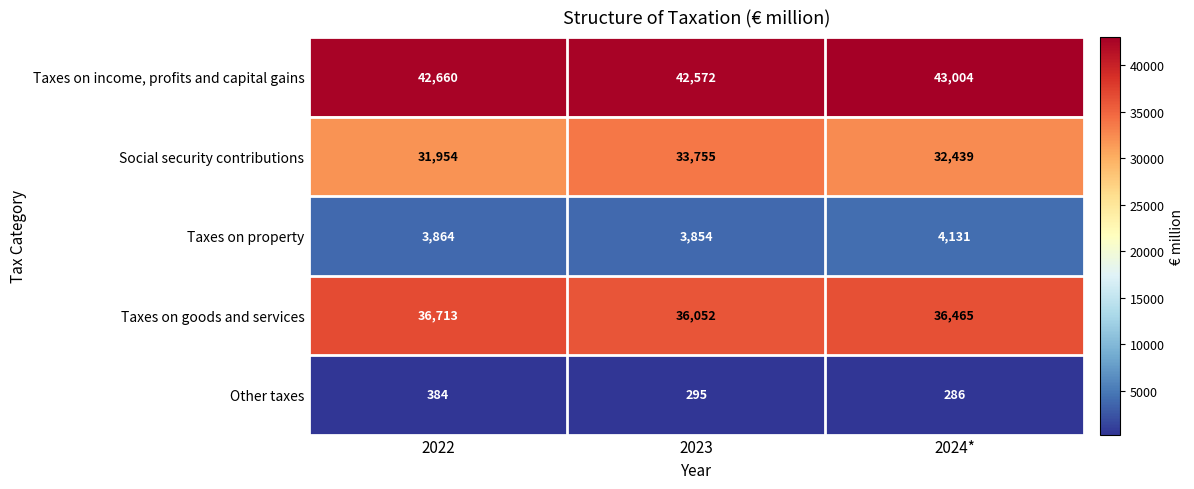

Reading left to right, what are all the values shown in this chart?

Taxes on income, profits and capital gains: 42660	42572	43004
Social security contributions: 31954	33755	32439
Taxes on property: 3864	3854	4131
Taxes on goods and services: 36713	36052	36465
Other taxes: 384	295	286